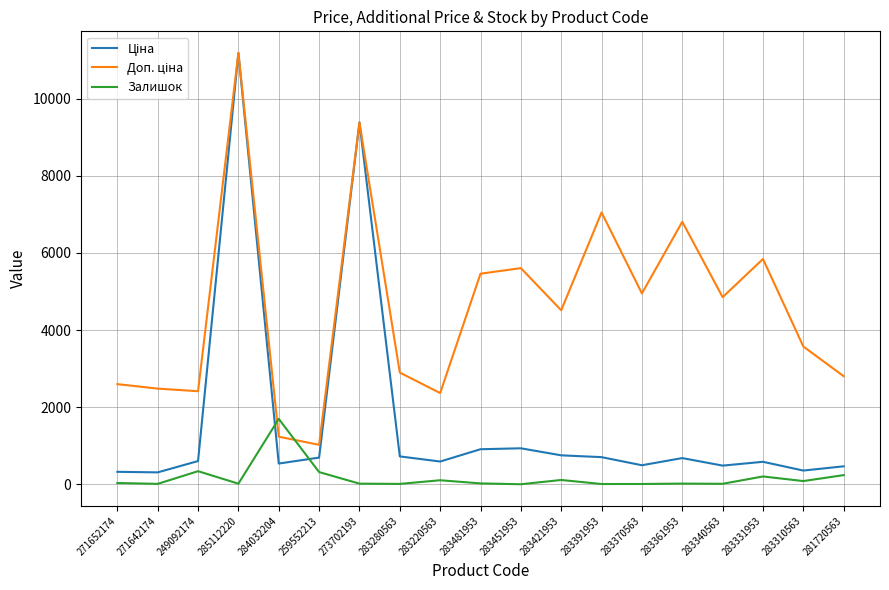

True or false: Залишок has a value of 341.0 at 249092174.

True